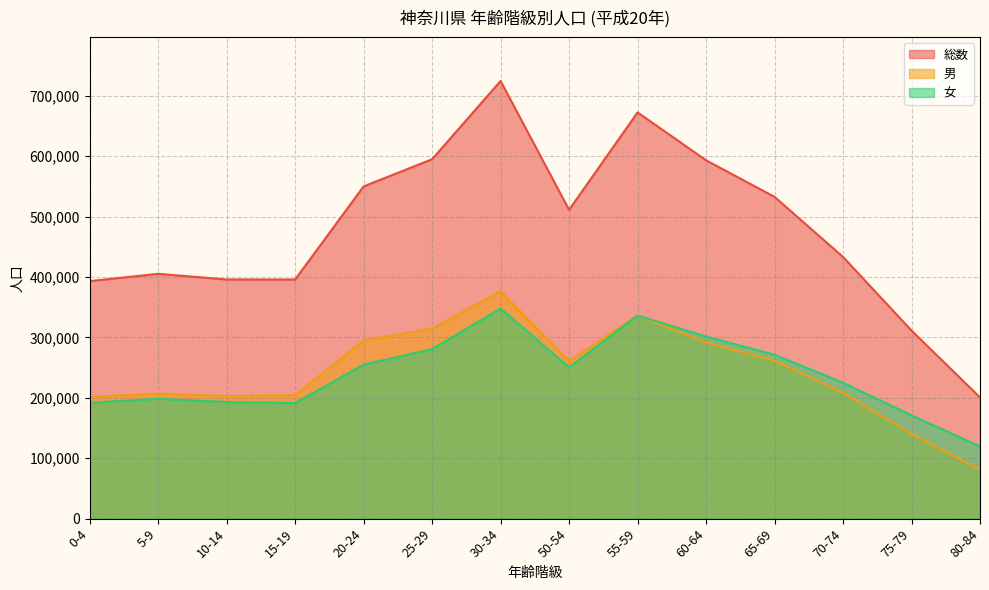

Where does the 男 series first go above 260772?

20-24